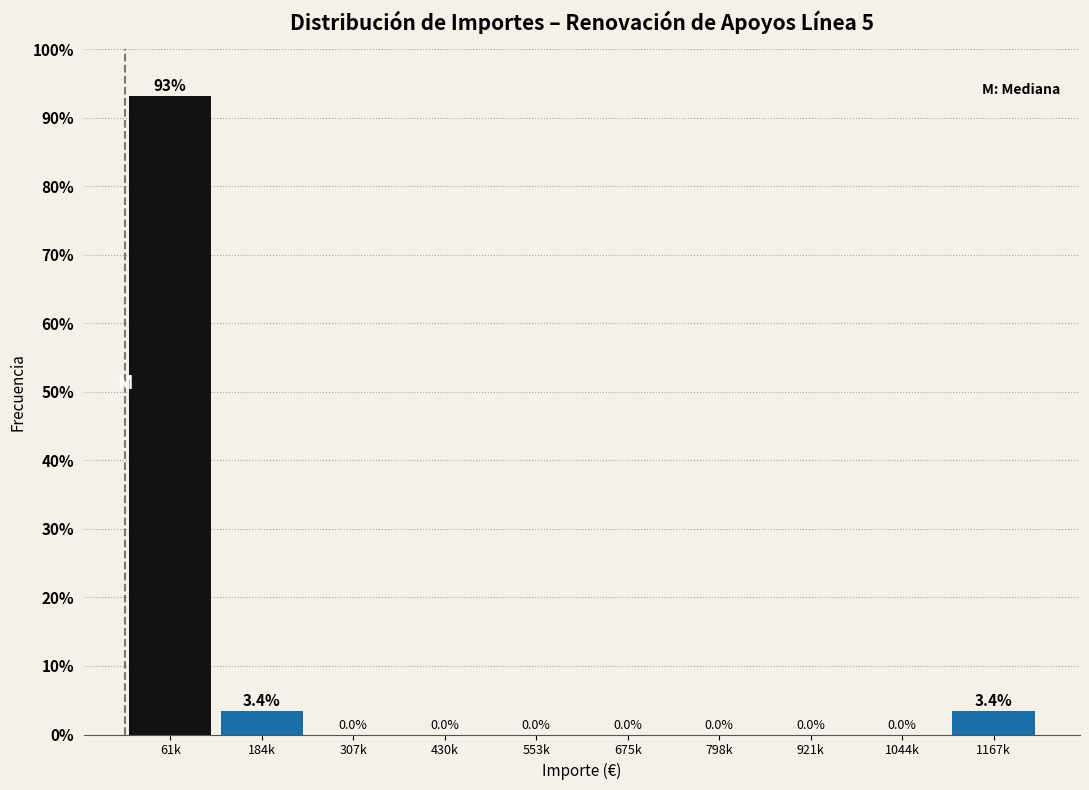

Reading left to right, what are all the values shown in this chart?

61k=93.1	184k=3.4	307k=0.0	430k=0.0	553k=0.0	675k=0.0	798k=0.0	921k=0.0	1044k=0.0	1167k=3.4